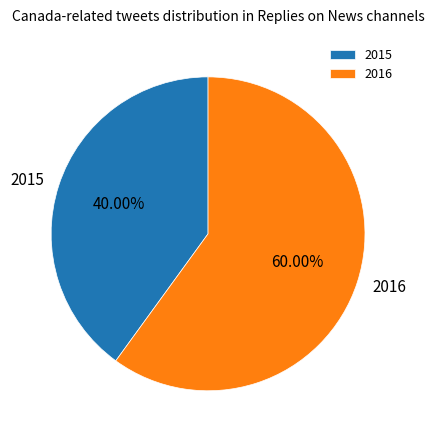

Which has a higher value, 2015 or 2016?

2016